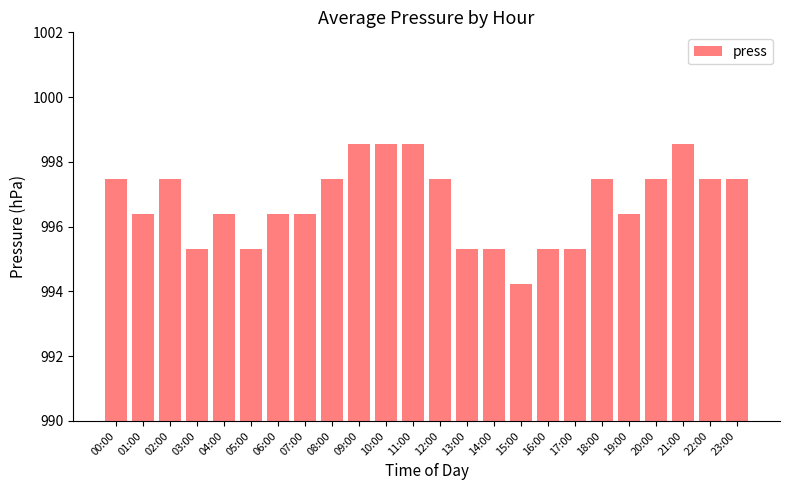

At which label does the data first exceed 997?

00:00